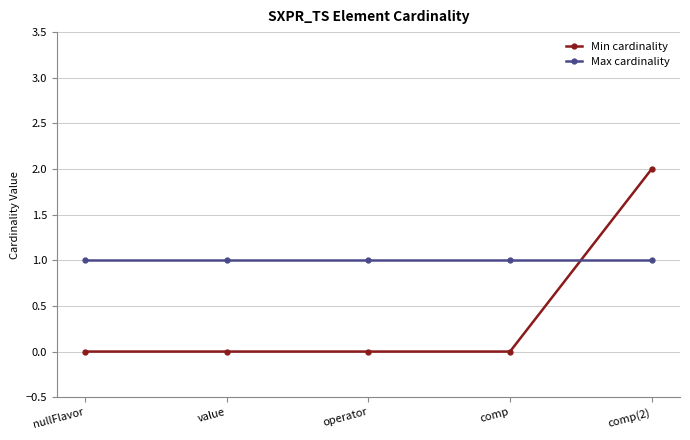

How many times do Max cardinality and Min cardinality cross each other?

1